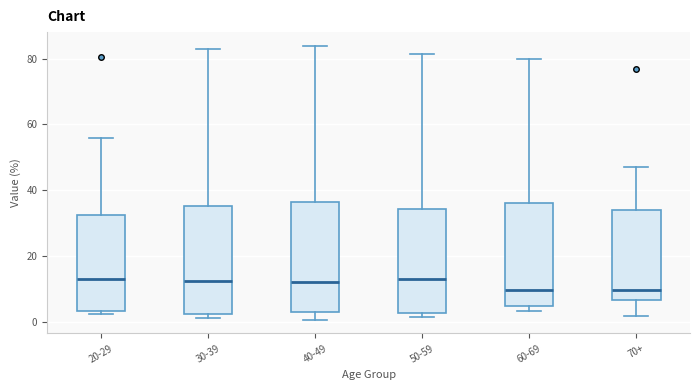

Where is the lower edge of the box for 60-69 on the y-axis? The values are not printed on the chart, so give them approximately, as read against the axis.

4